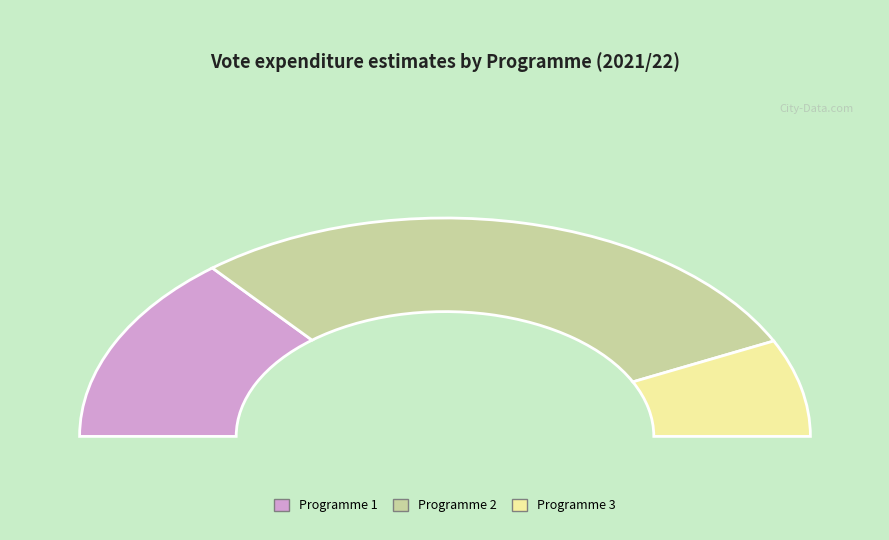

What is the change in value from Programme 1 to Programme 2?

+2840.5